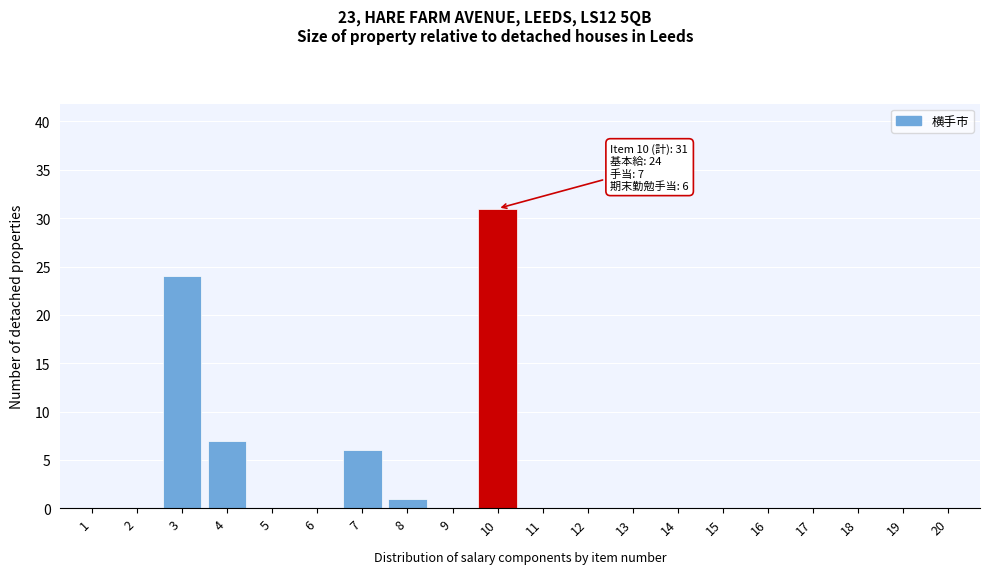

Reading right to left, list all the values displayed in this chart.

20=0	19=0	18=0	17=0	16=0	15=0	14=0	13=0	12=0	11=0	10=31	9=0	8=1	7=6	6=0	5=0	4=7	3=24	2=0	1=0